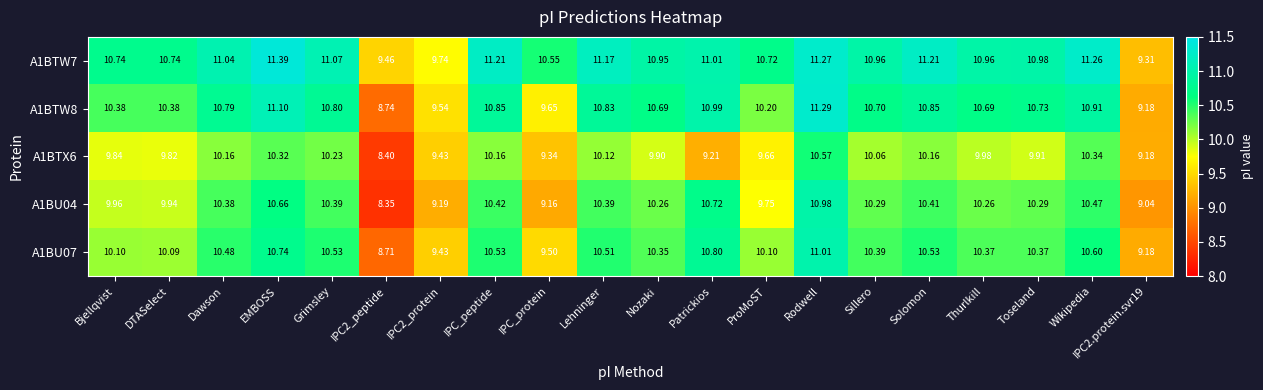

Where does the A1BU04 series first go above 10?

Dawson